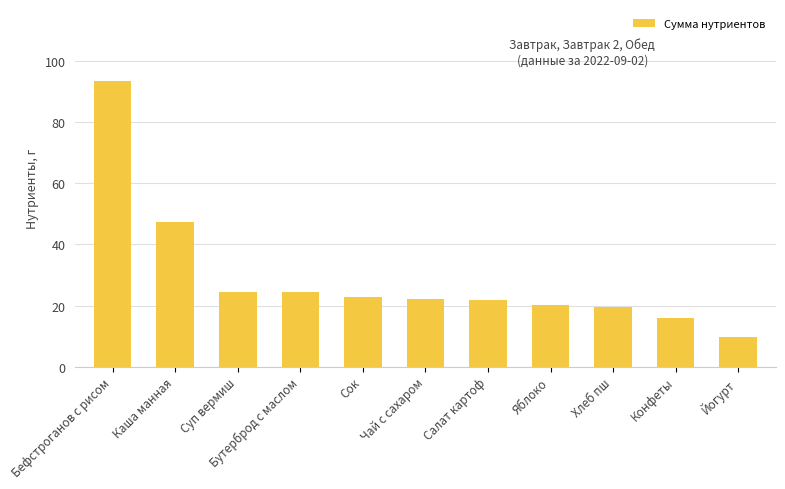

What is the approximate value at Чай с сахаром?

22.2